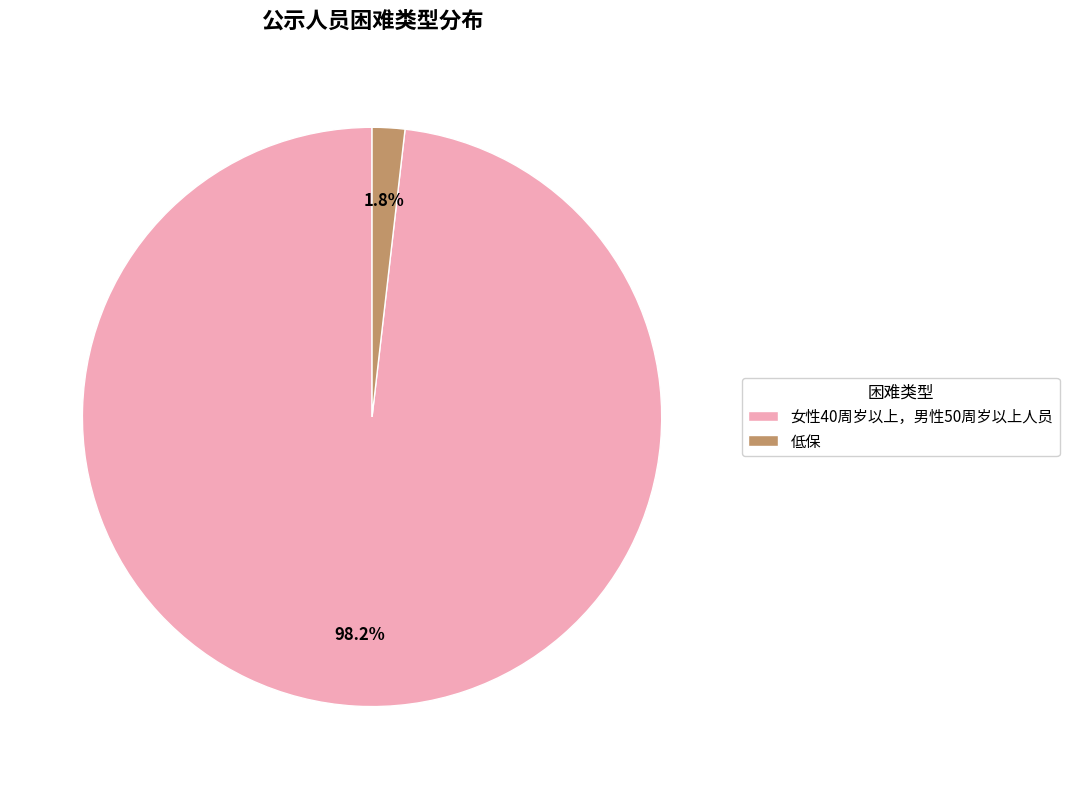

To the nearest percent, what is the combined percentage of 女性40周岁以上，男性50周岁以上人员 and 低保?

100%